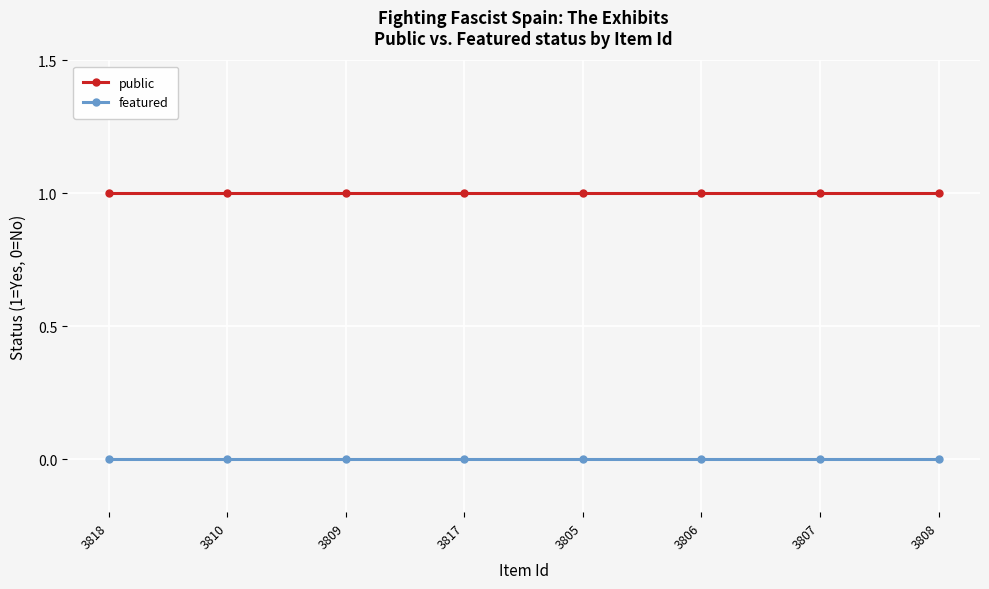

True or false: featured and public intersect in this chart.

False